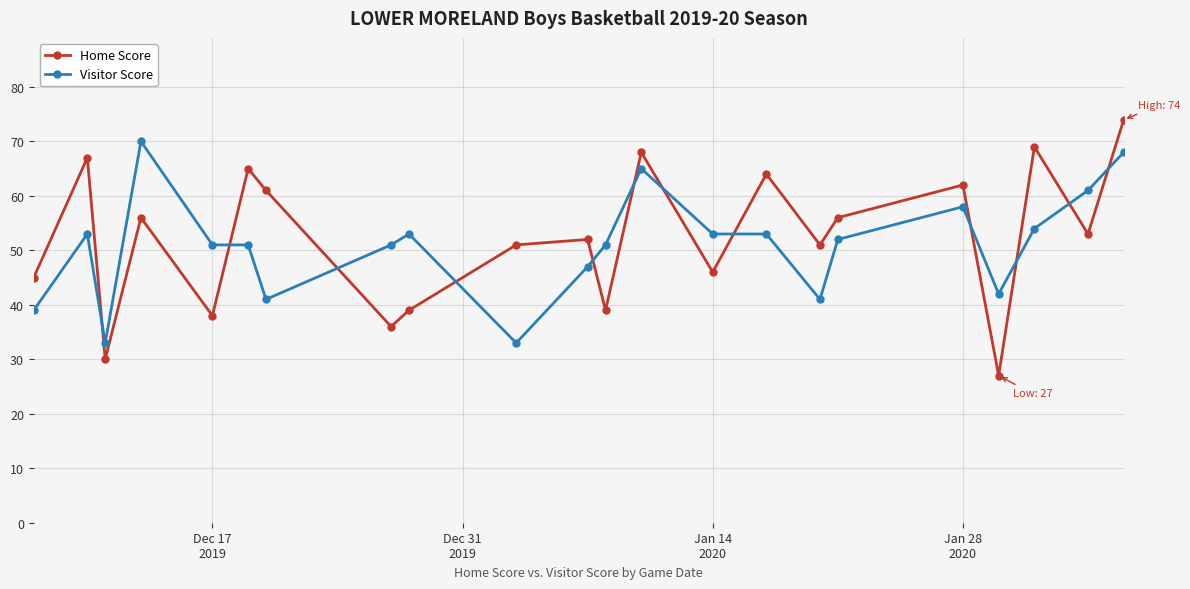

What is the value of the Visitor Score point at the 14th from the left?

53